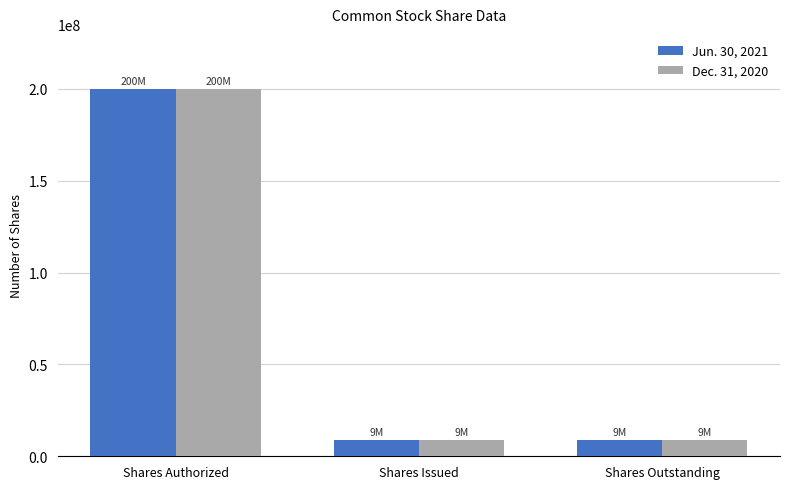

What is the value of the Jun. 30, 2021 bar at the 2nd from the left?

9131786